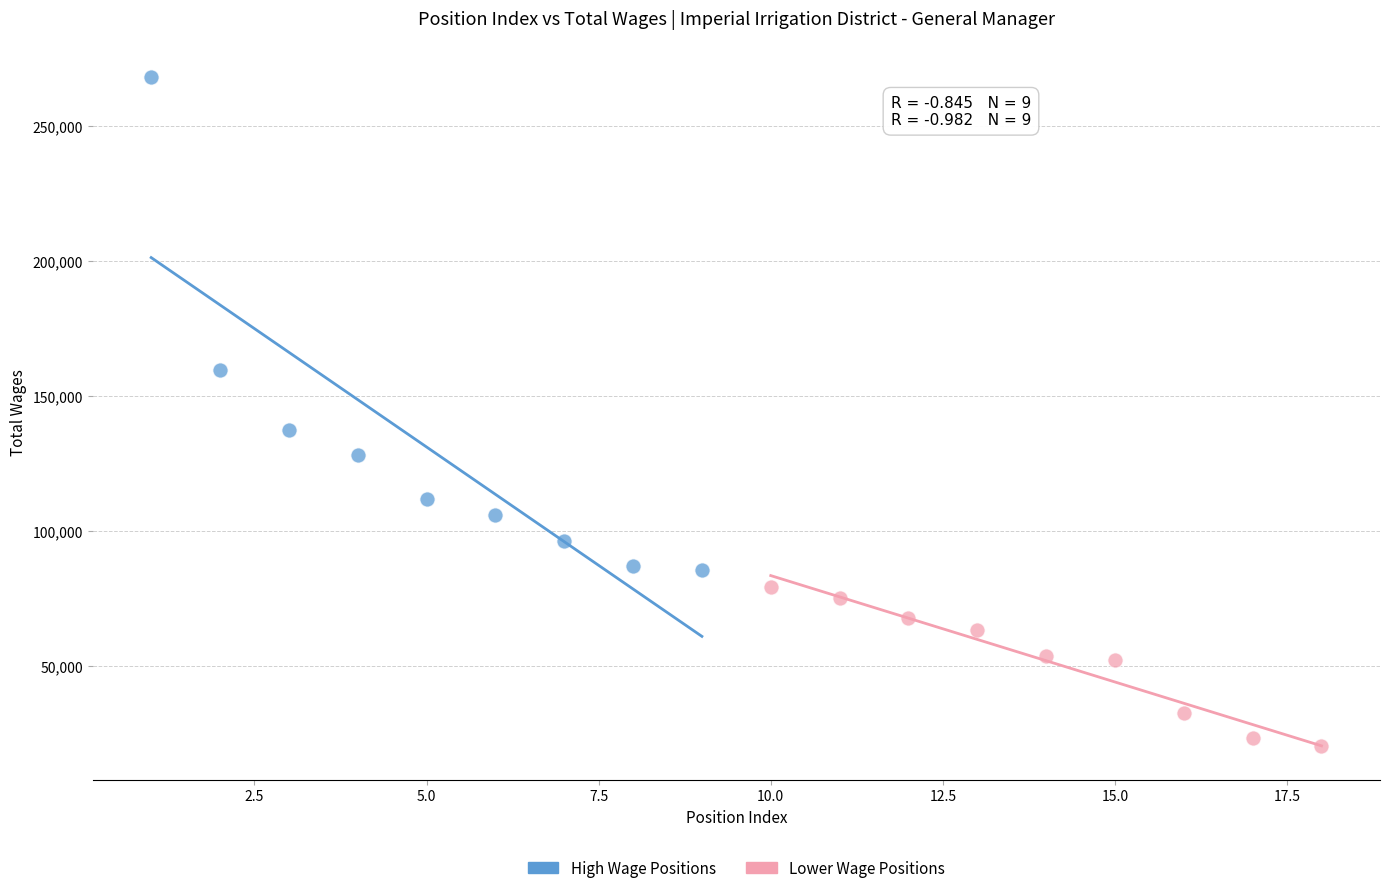

Which series reaches the minimum Y coordinate?

Lower Wage Positions